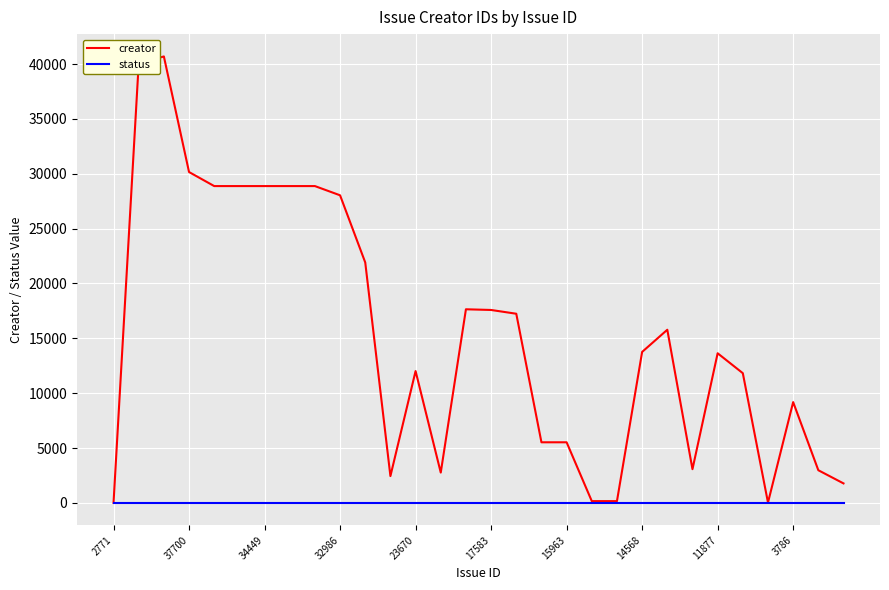

List the series in order of their overall mean, lowest first.

status, creator